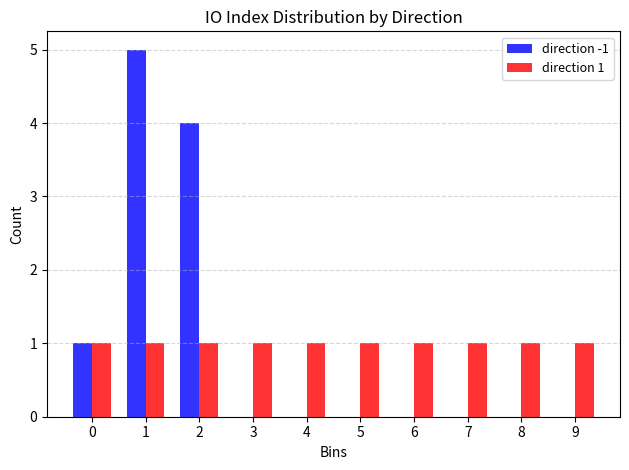

In the direction -1 series, which range on the x-axis has the tallest bar?

0.5 to 1.5